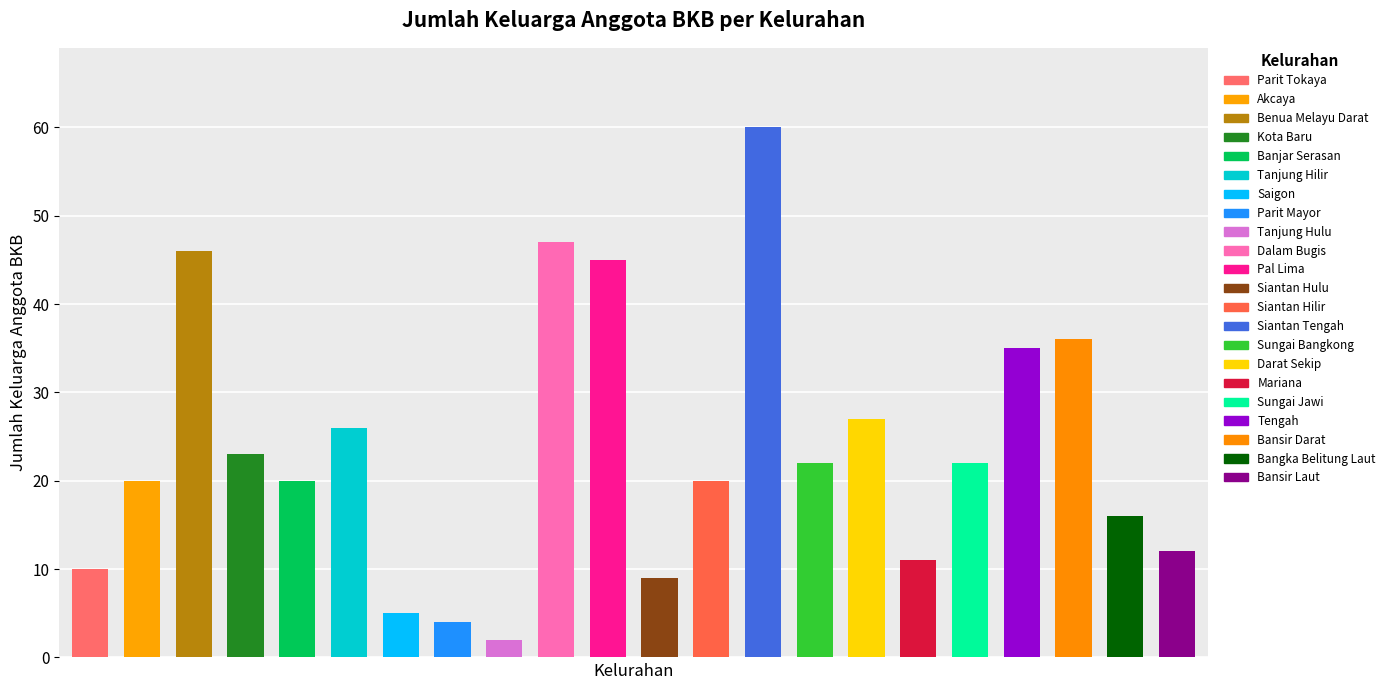

Where is the data nearest to the value 31?

Darat Sekip